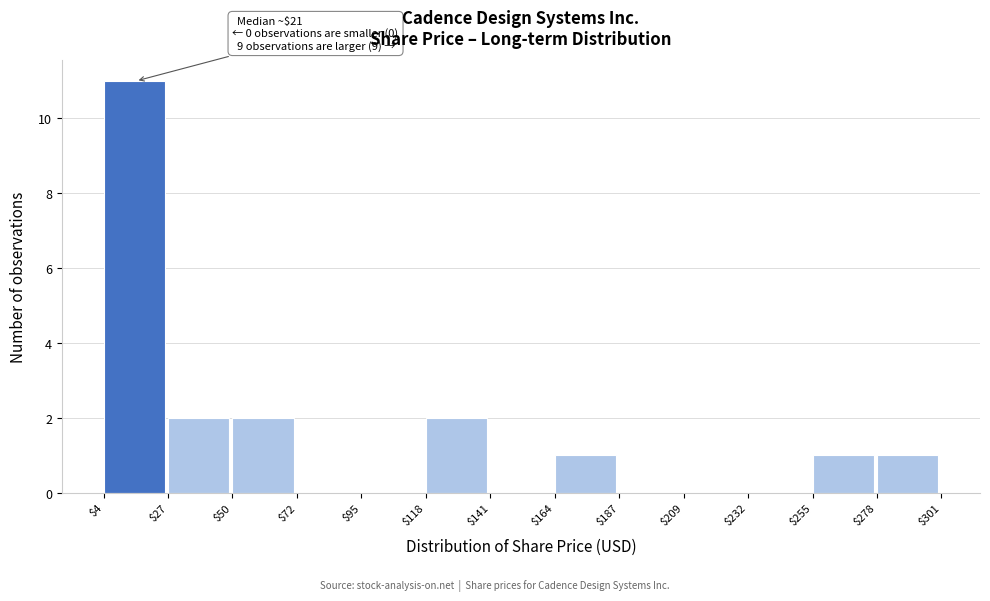

Over which range of the x-axis is the bar tallest?

$4 to $27